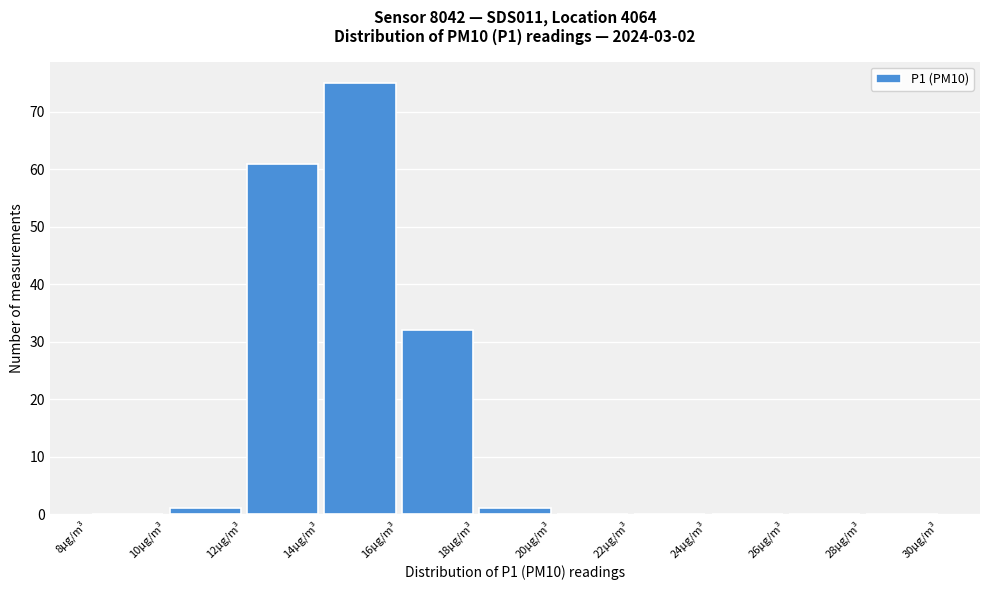

Reading left to right, list every bar in this chart as the range it spans on the x-axis followed by its height. The values are not printed on the chart, so give them approximately, as read against the axis.

8 to 10: 0
10 to 12: 1
12 to 14: 61
14 to 16: 75
16 to 18: 32
18 to 20: 1
20 to 22: 0
22 to 24: 0
24 to 26: 0
26 to 28: 0
28 to 30: 0